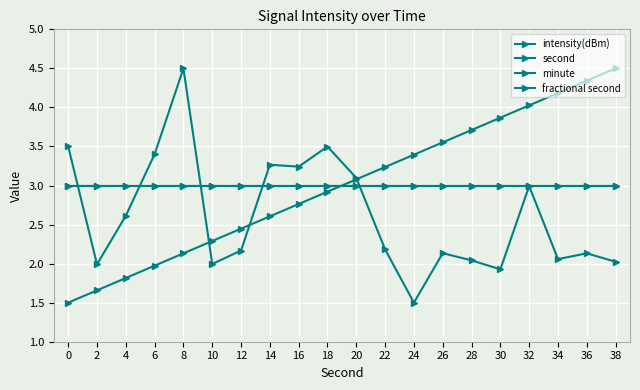

Between 4 and 12, which series saw the biggest shift?

second